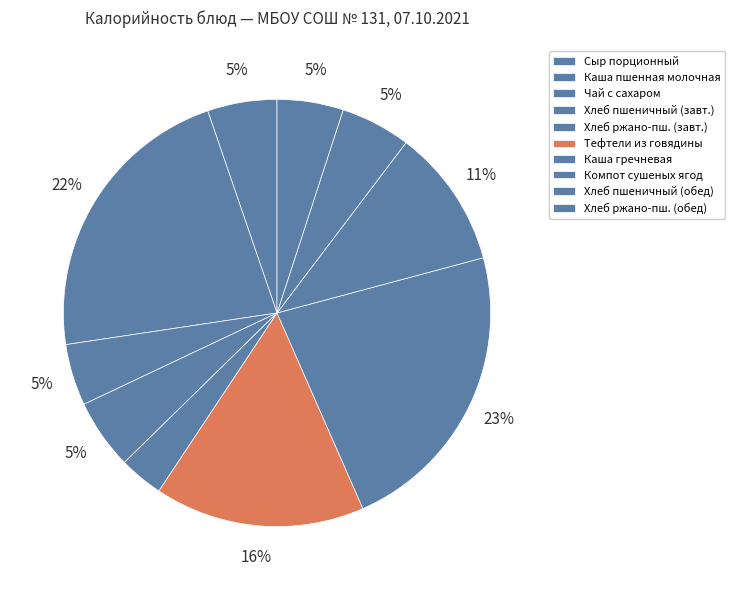

Is it true that Хлеб пшеничный (обед) is 18% of the pie?

False